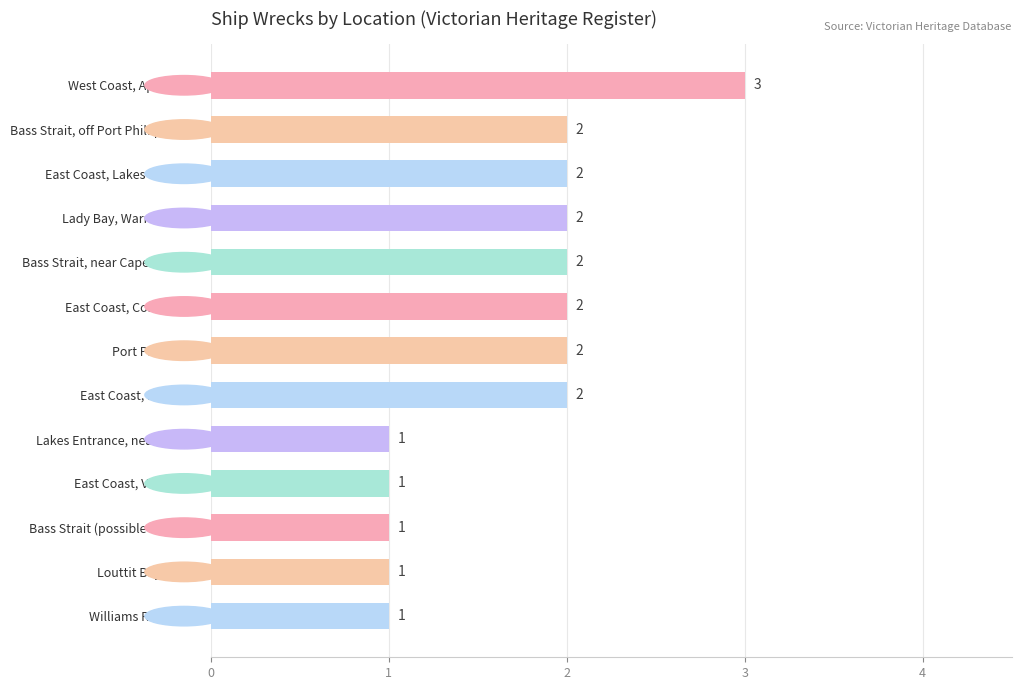

Between East Coast, Corner Inlet and Williams River NSW, which is larger?

East Coast, Corner Inlet